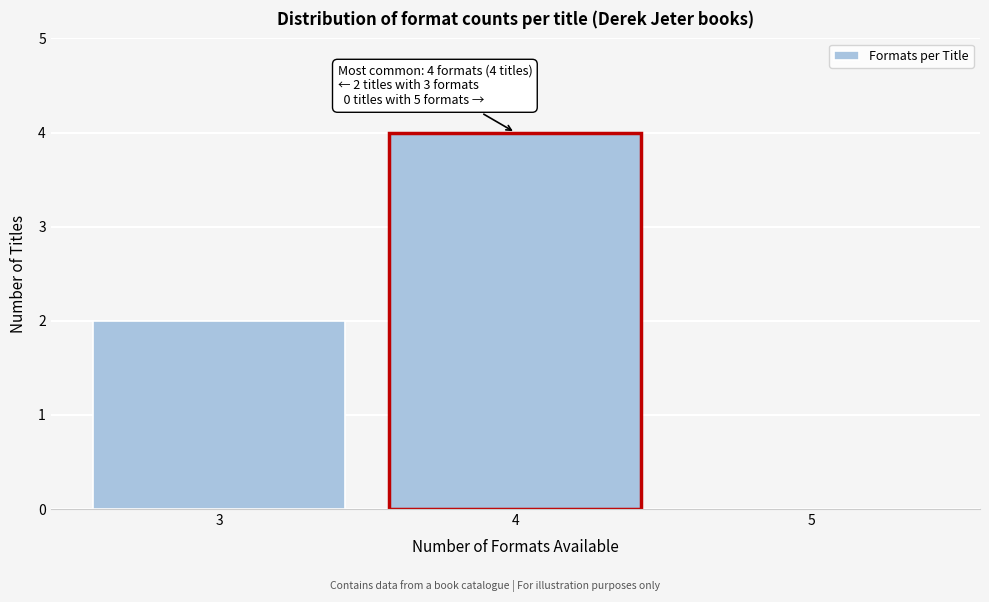

Over which range of the x-axis is the bar tallest?

3.5 to 4.5